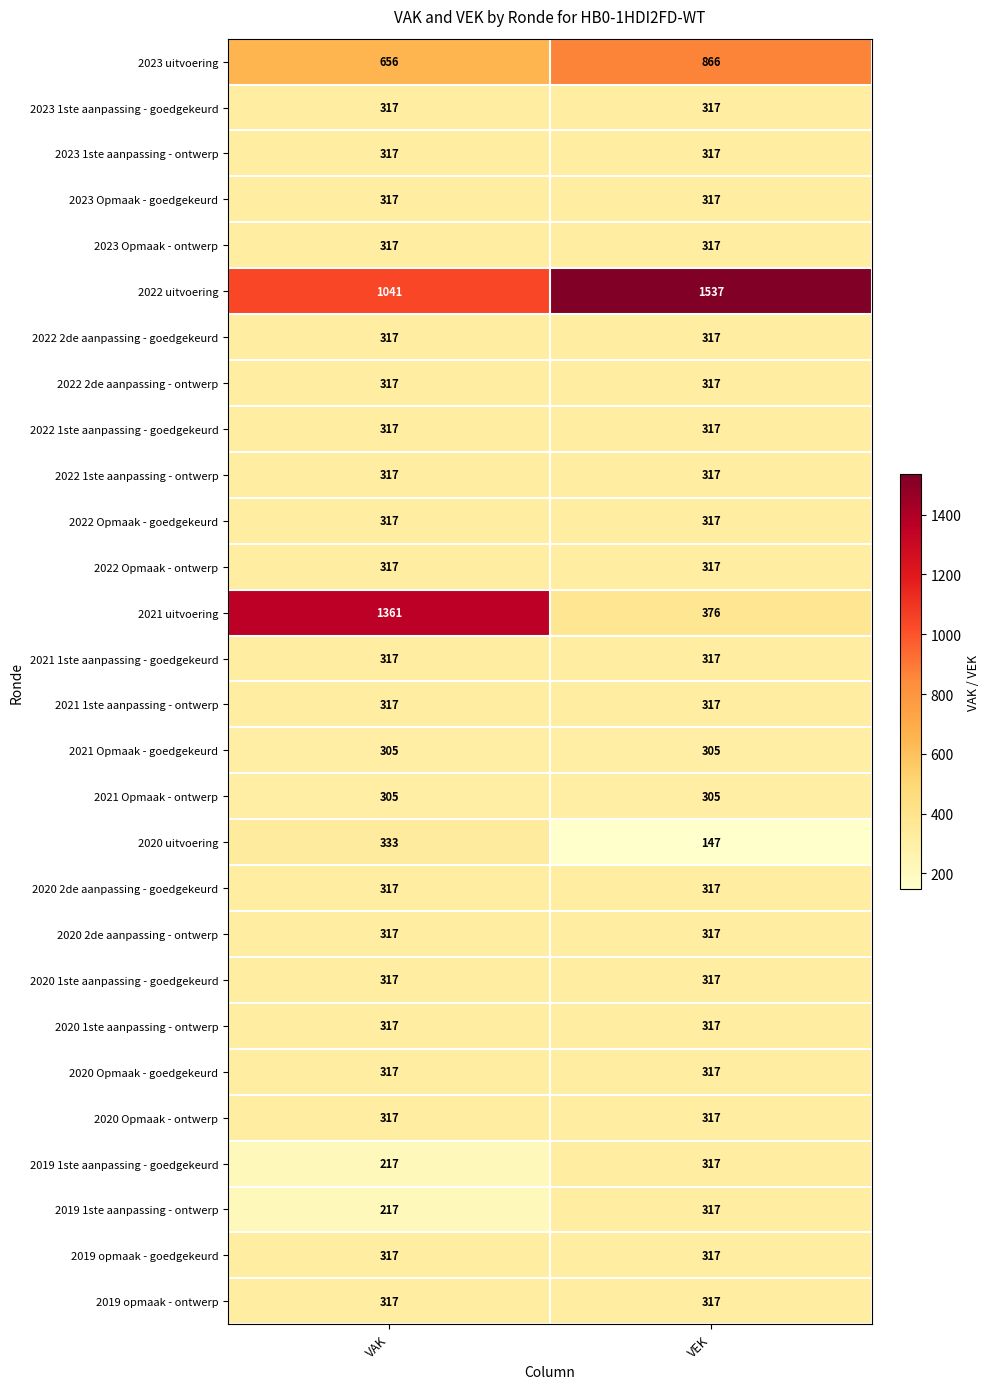

Which series has the largest total across all categories?

2022 uitvoering